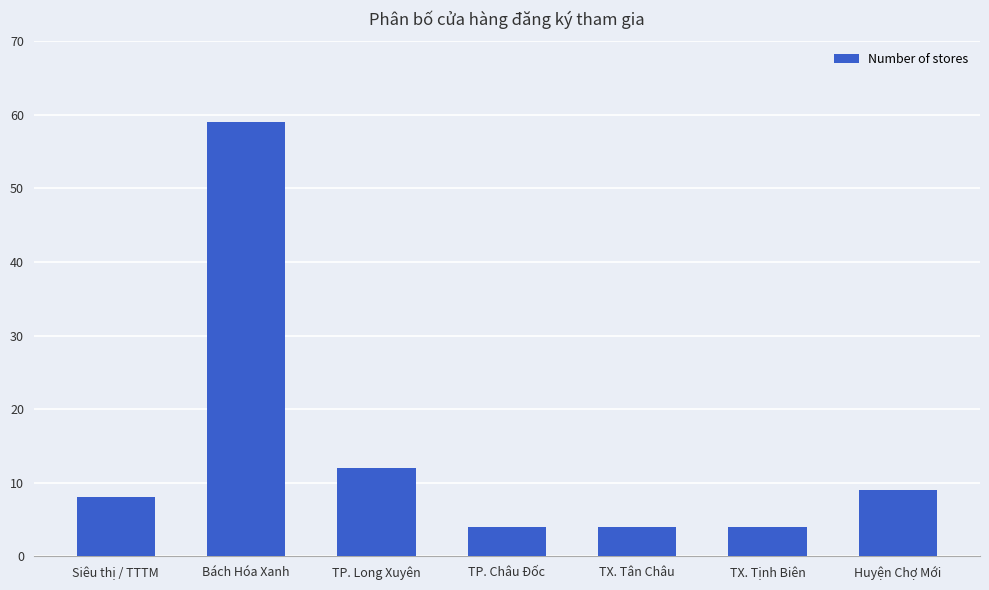

Is it true that the value at Bách Hóa Xanh is 28?

False